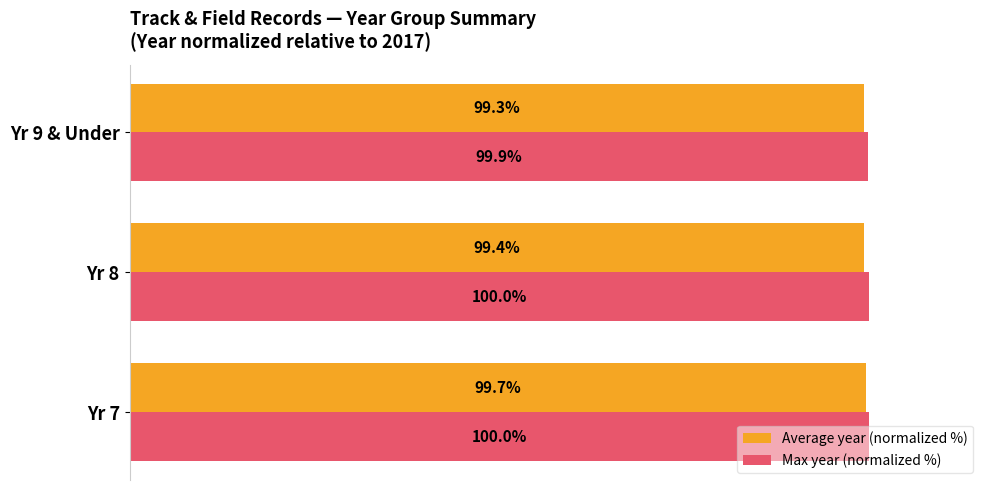

Which series has the widest spread of values?

Average year (normalized %)